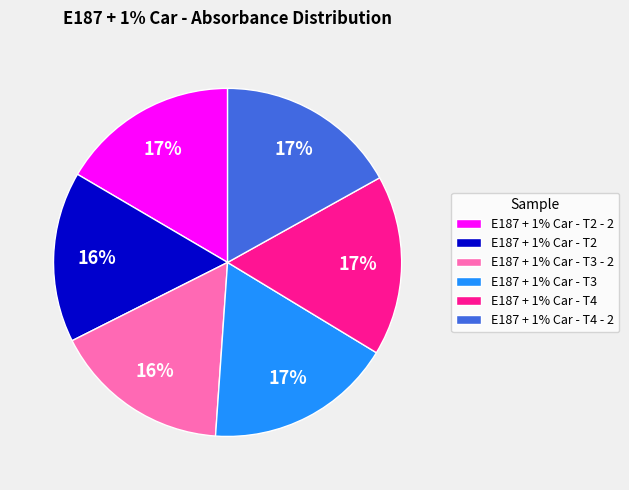

How many segments does this pie chart have?

6